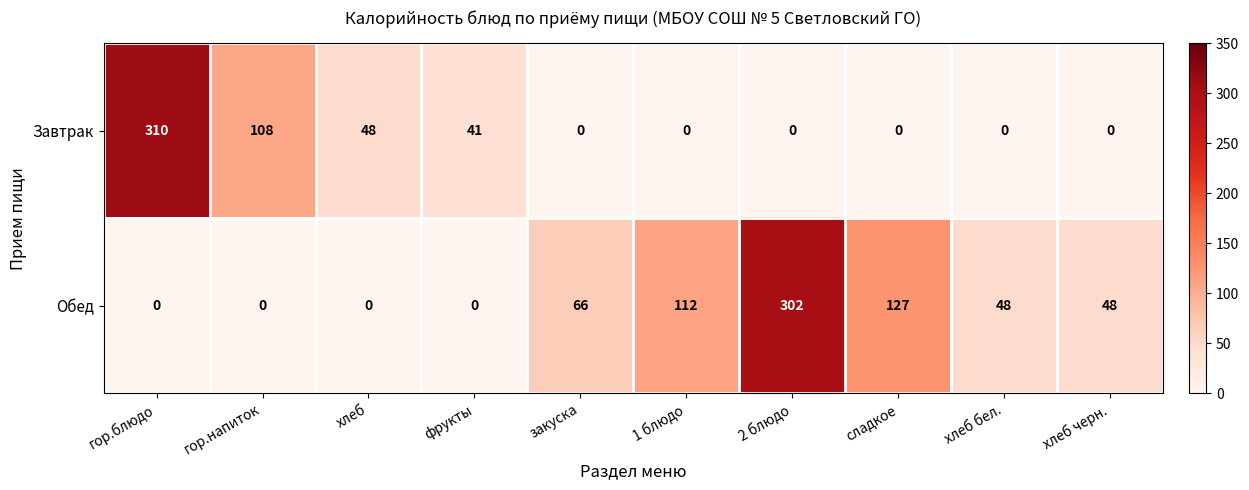

Which series has the largest total across all categories?

Обед